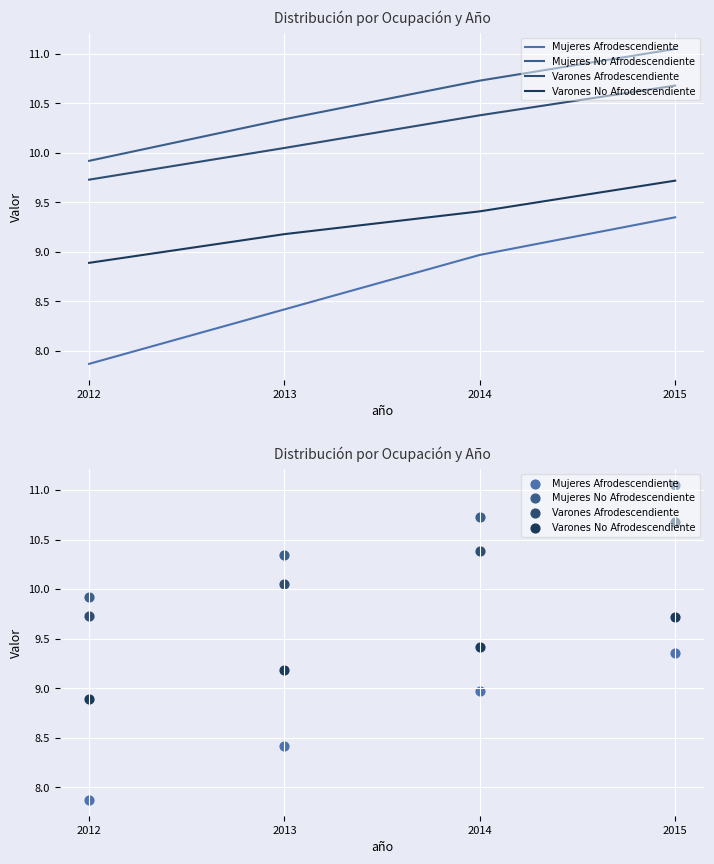

What is the total value across all series at 2012?

36.4